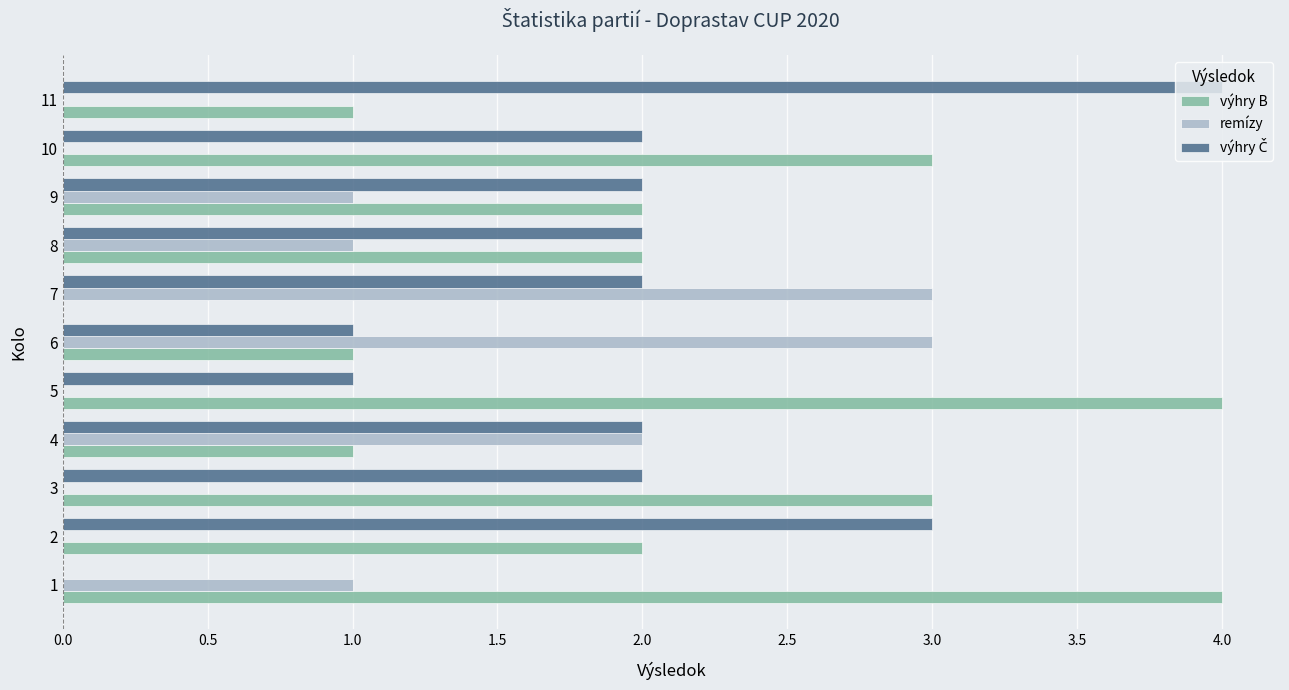

The remízy series shows 1 at 1. True or false?

True